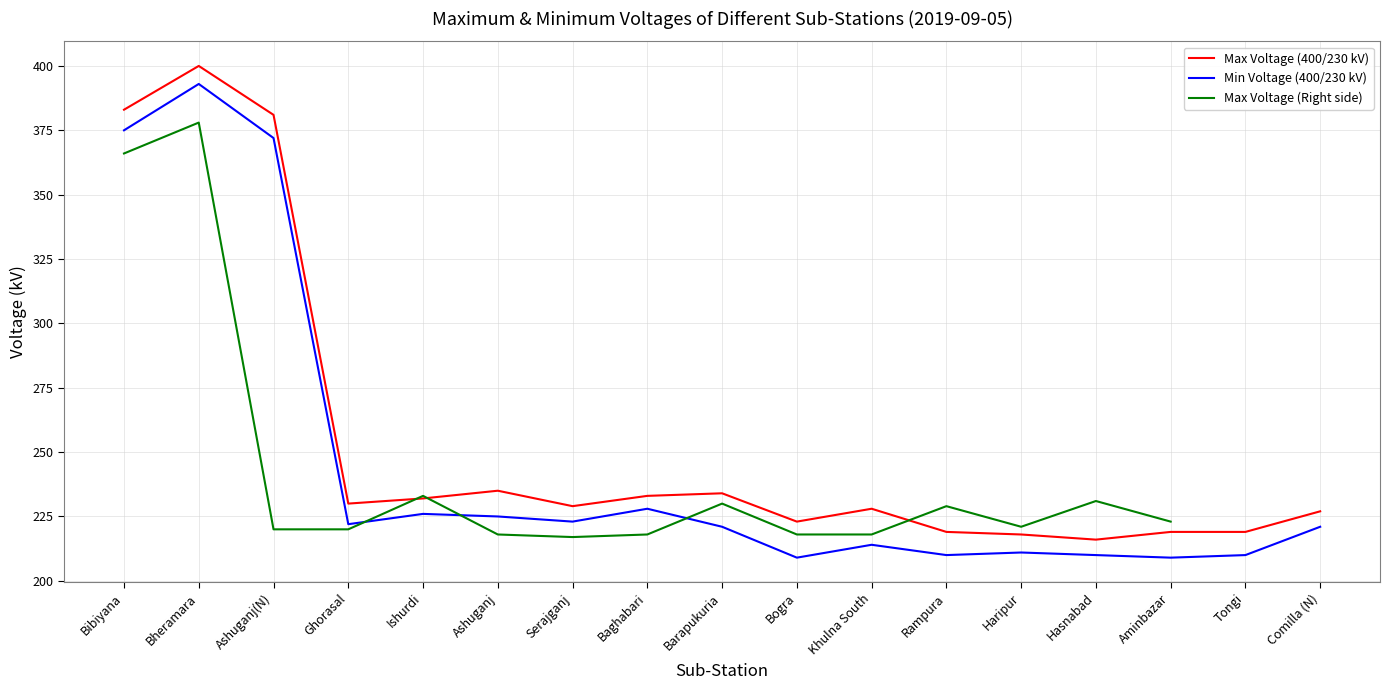

List the series in order of their overall mean, lowest first.

Min Voltage (400/230 kV), Max Voltage (Right side), Max Voltage (400/230 kV)